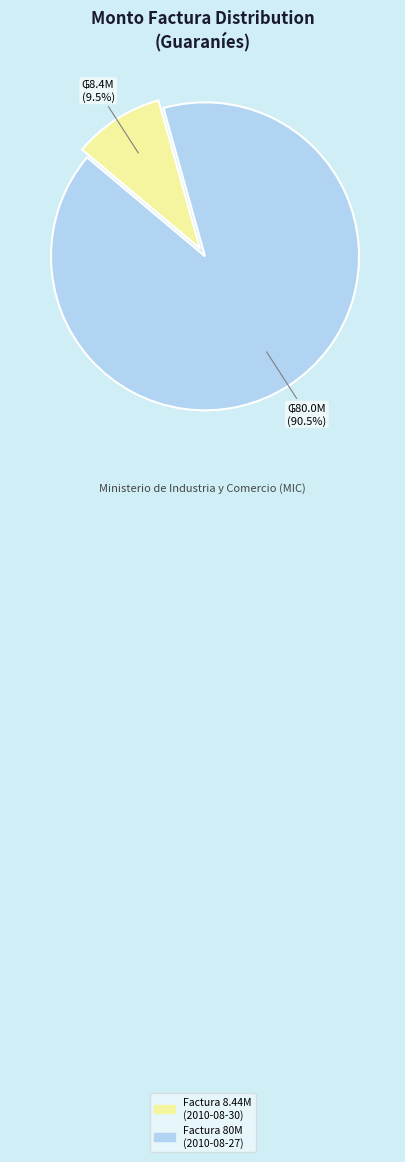

Which slice is the largest?

Factura 80M (2010-08-27)